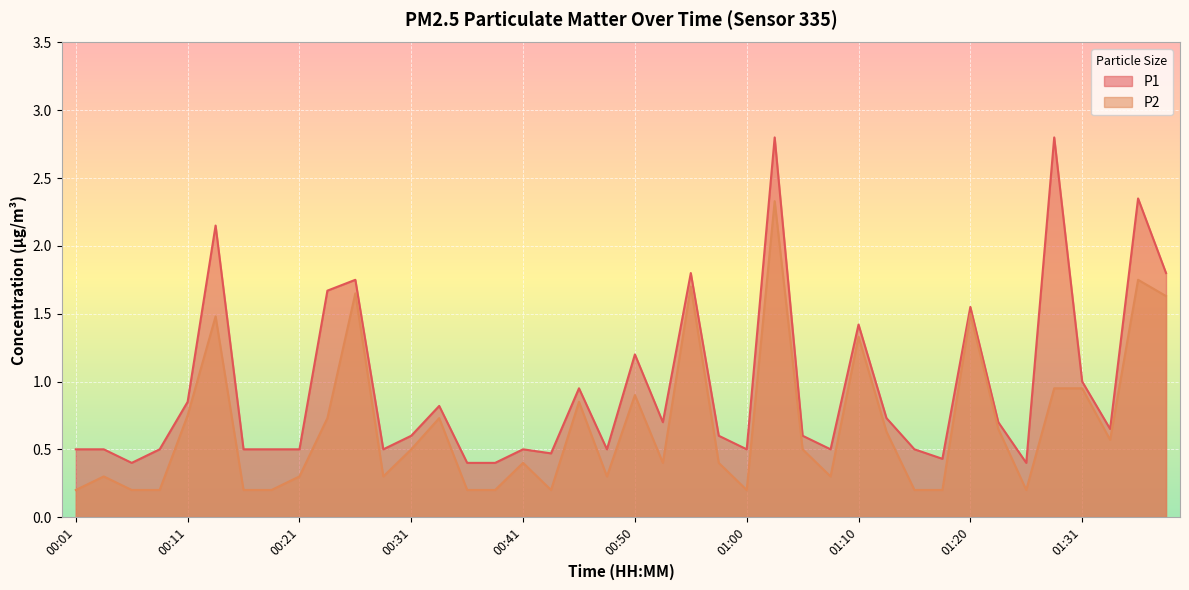

List the labels in order of P2 value, smallest first.

00:01, 00:06, 00:09, 00:16, 00:18, 00:36, 00:38, 00:43, 01:00, 01:15, 01:18, 01:25, 00:04, 00:21, 00:28, 00:48, 01:08, 00:41, 00:53, 00:58, 00:31, 01:05, 01:33, 01:13, 01:23, 00:23, 00:33, 00:11, 00:45, 00:50, 01:28, 01:31, 01:10, 00:14, 01:20, 01:38, 00:26, 00:55, 01:36, 01:03